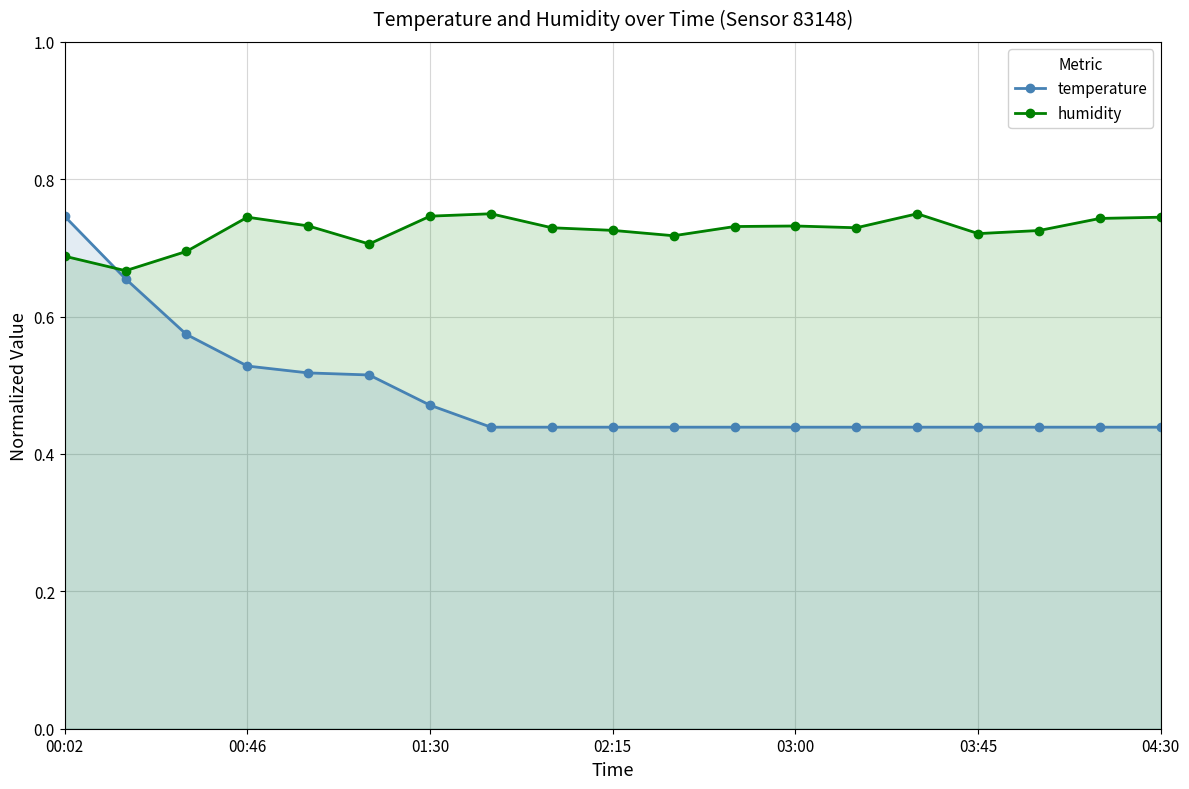

What is the value of the humidity point at the 2nd from the left?

0.7